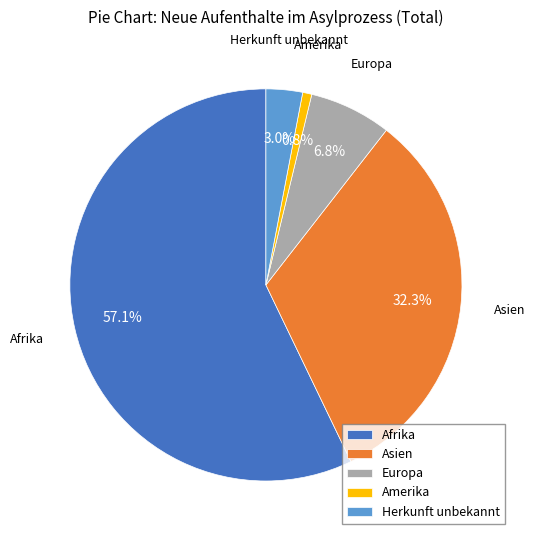

To the nearest percent, what is the average slice percentage?

20%